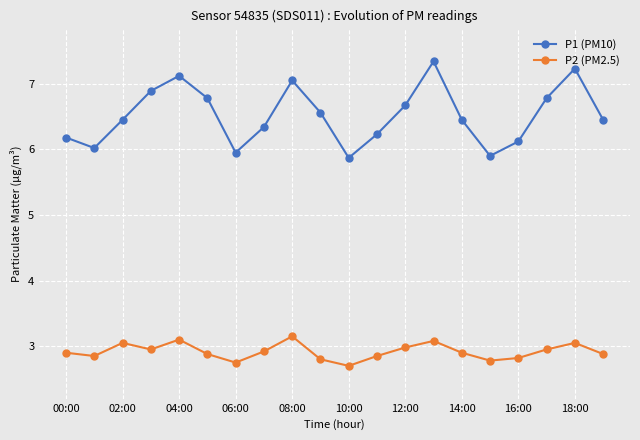

Which series has the largest range (max minus min)?

P1 (PM10)